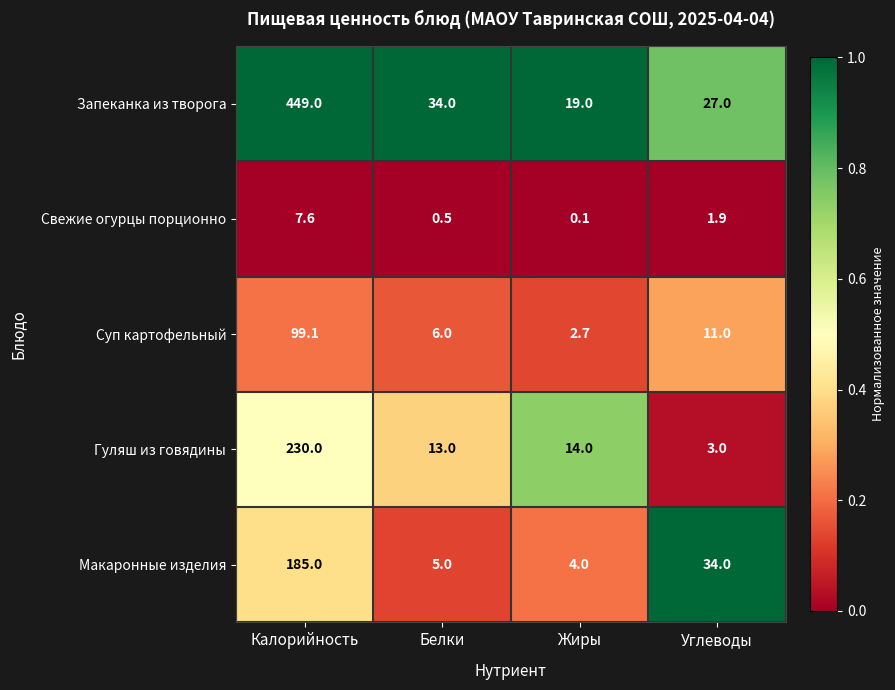

What is the sum of the Запеканка из творога values at Углеводы and Белки?

61.0